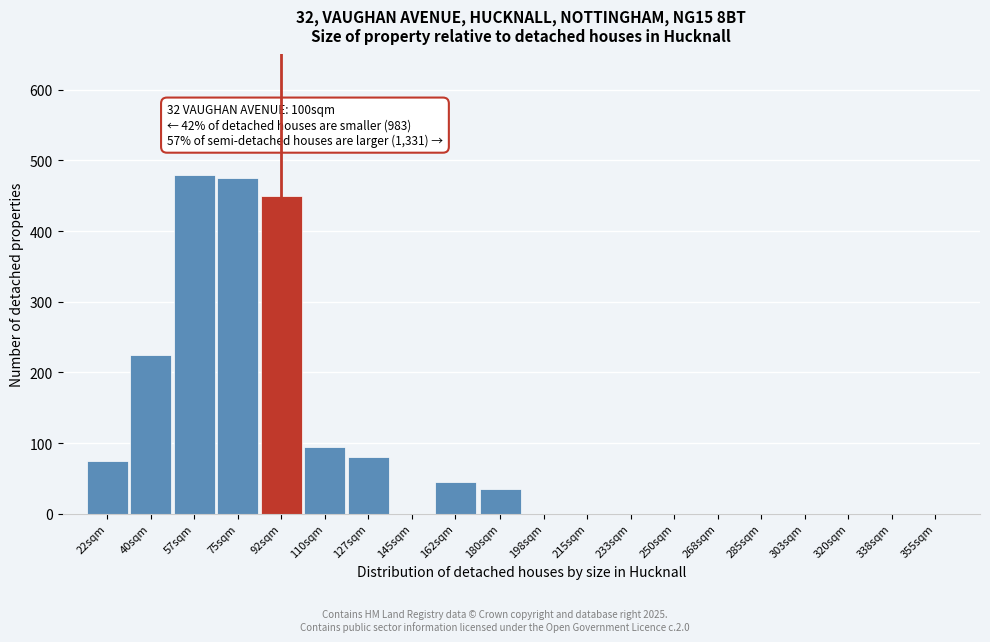

Reading left to right, what are all the values shown in this chart?

22sqm=75	40sqm=225	57sqm=480	75sqm=475	92sqm=450	110sqm=95	127sqm=80	145sqm=0	162sqm=45	180sqm=35	198sqm=0	215sqm=0	233sqm=0	250sqm=0	268sqm=0	285sqm=0	303sqm=0	320sqm=0	338sqm=0	355sqm=0